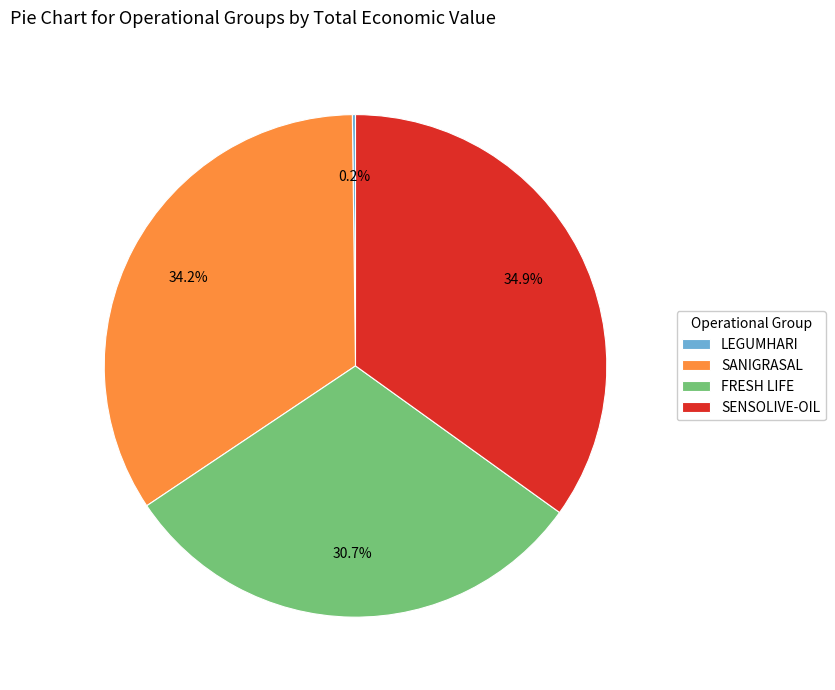

Is it true that SANIGRASAL is 34% of the pie?

True